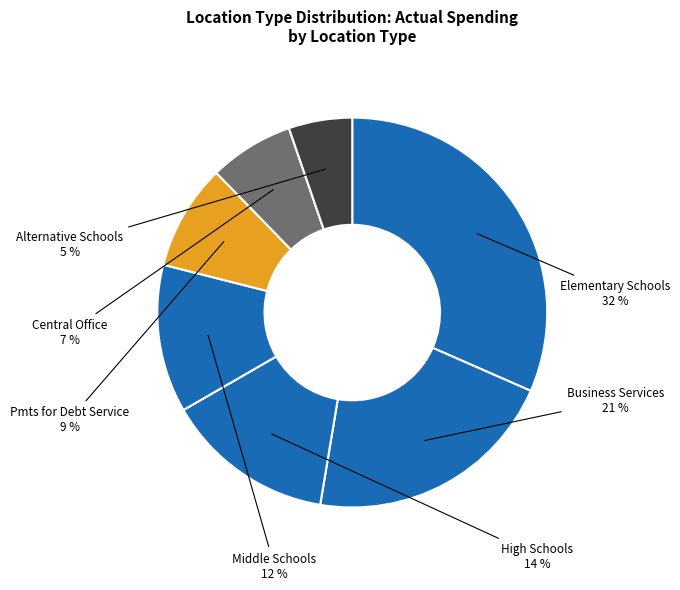

Does Business Services represent more than half of the total?

No